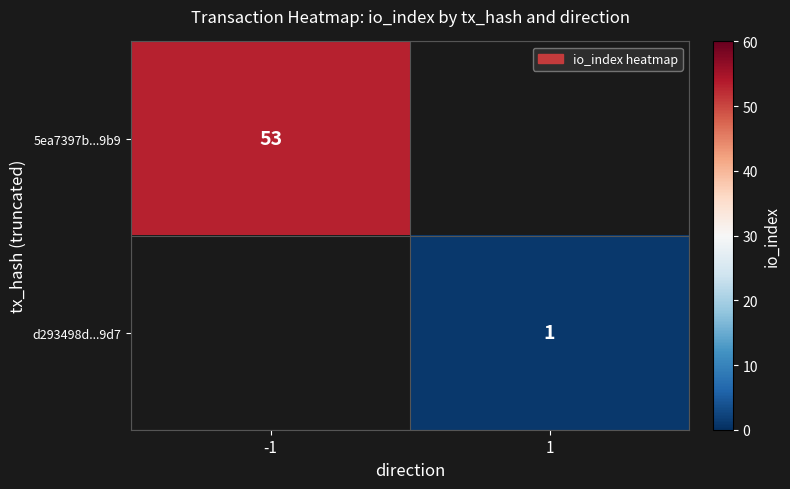

True or false: d293498d...9d7 has a value of 1.6 at 1.

False